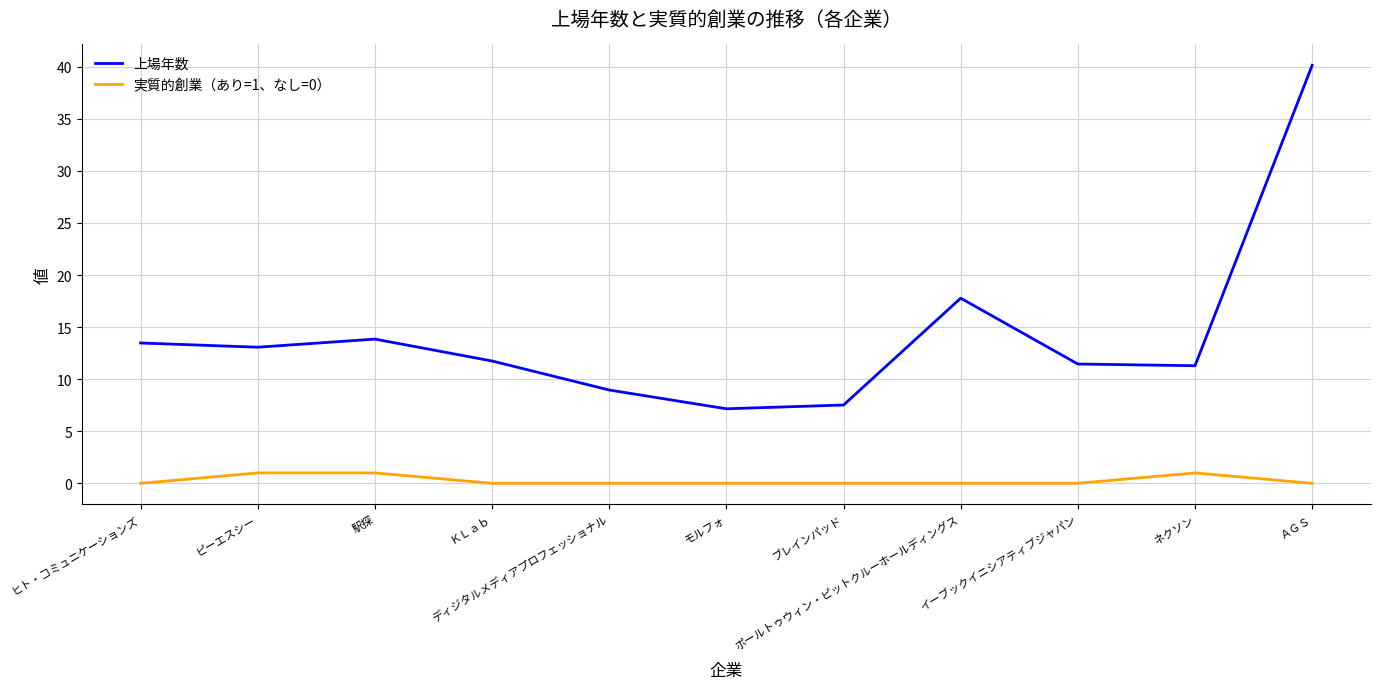

What is the sum of all 実質的創業（あり=1、なし=0） values?

3.0